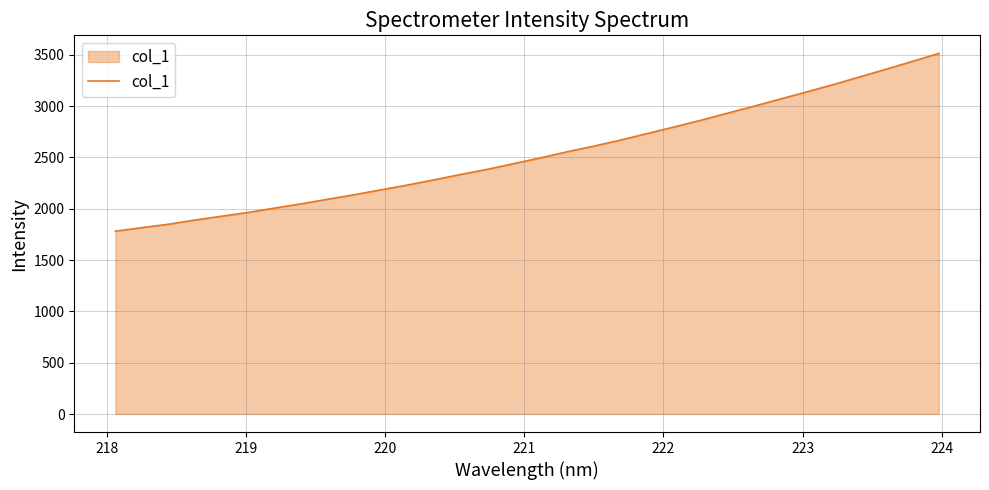

What is the greatest value displayed?

3513.3